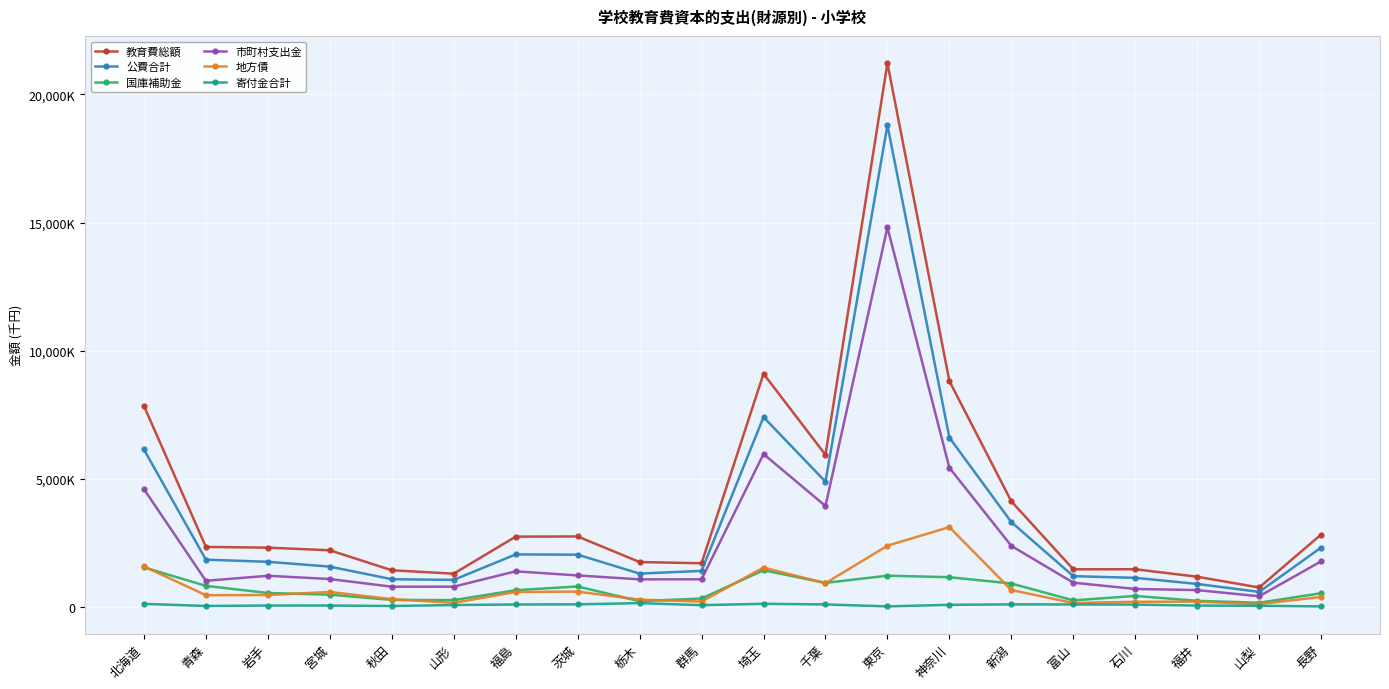

Reading left to right, transcribe all the data shown in this chart.

教育費総額: 7847169	2341950	2313059	2211166	1430652	1296775	2742455	2749614	1751298	1704063	9100457	5936365	21221598	8814146	4120034	1468312	1470054	1177971	757877	2825486
公費合計: 6144011	1844598	1760884	1572802	1080799	1054638	2048714	2039080	1300025	1406224	7407731	4889025	18800142	6607078	3309495	1200416	1135096	896148	585863	2316983
国庫補助金: 1542297	822031	543059	477659	273681	265335	652073	798826	223350	328760	1429896	938297	1219539	1159439	913776	254791	429490	237353	162416	535676
市町村支出金: 4598891	1018744	1215584	1088890	789066	789303	1389665	1228788	1075597	1077284	5965996	3939345	14812329	5430703	2380602	945625	700444	656290	416225	1779561
地方債: 1580608	456800	463322	584080	303312	157010	582730	597712	283394	208712	1534800	925742	2389457	3113807	658106	152600	200090	205140	109900	390390
寄付金合計: 118370	36994	53365	54284	34847	74031	94515	100854	147711	68590	121263	96900	19760	81467	99072	96017	90313	52238	44598	20622